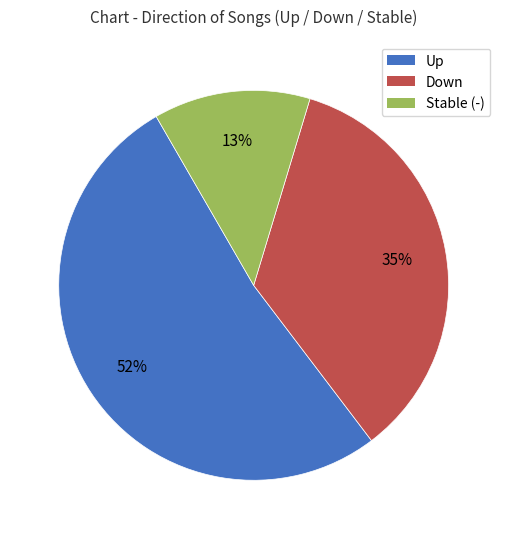

Approximately how many times larger is the value at Up compared to Stable (-)?

4.0